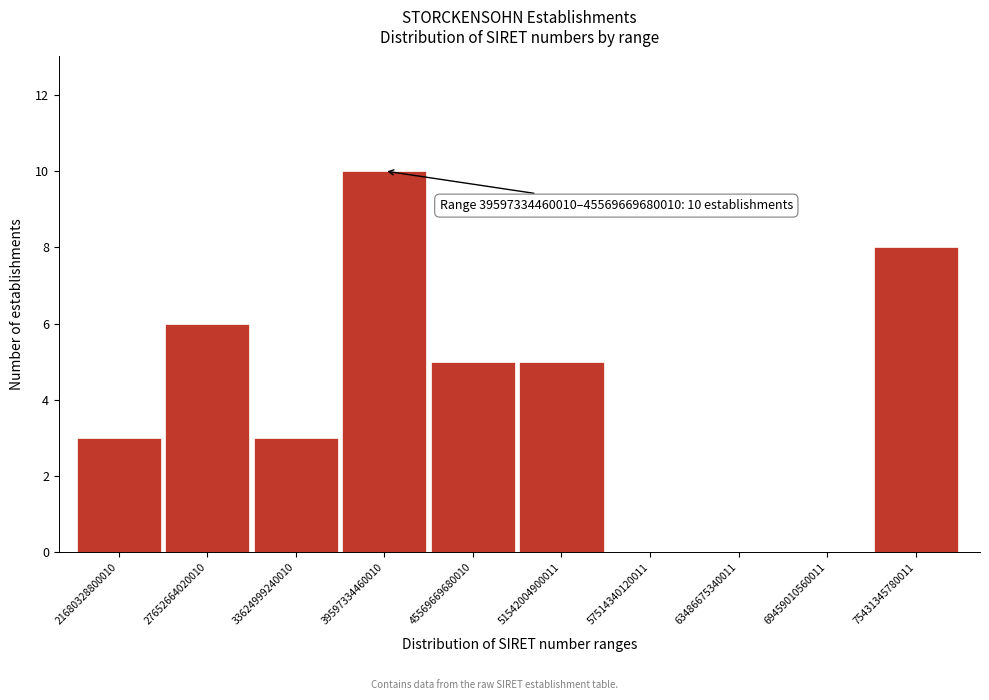

Reading left to right, transcribe all the data shown in this chart.

21680328800010=3	27652664020010=6	33624999240010=3	39597334460010=10	45569669680010=5	51542004900011=5	57514340120011=0	63486675340011=0	69459010560011=0	75431345780011=8